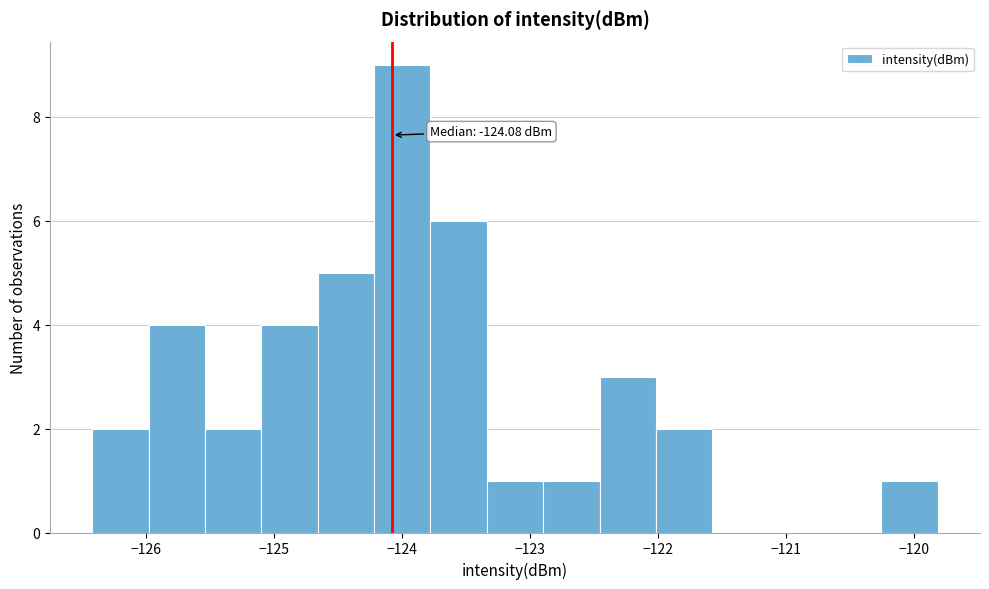

Which range on the x-axis has the tallest bar?

-124.2 to -123.8